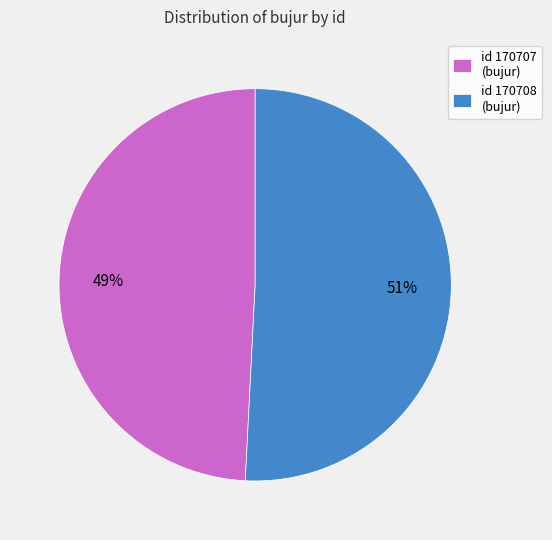

Is there a majority slice in this chart?

Yes